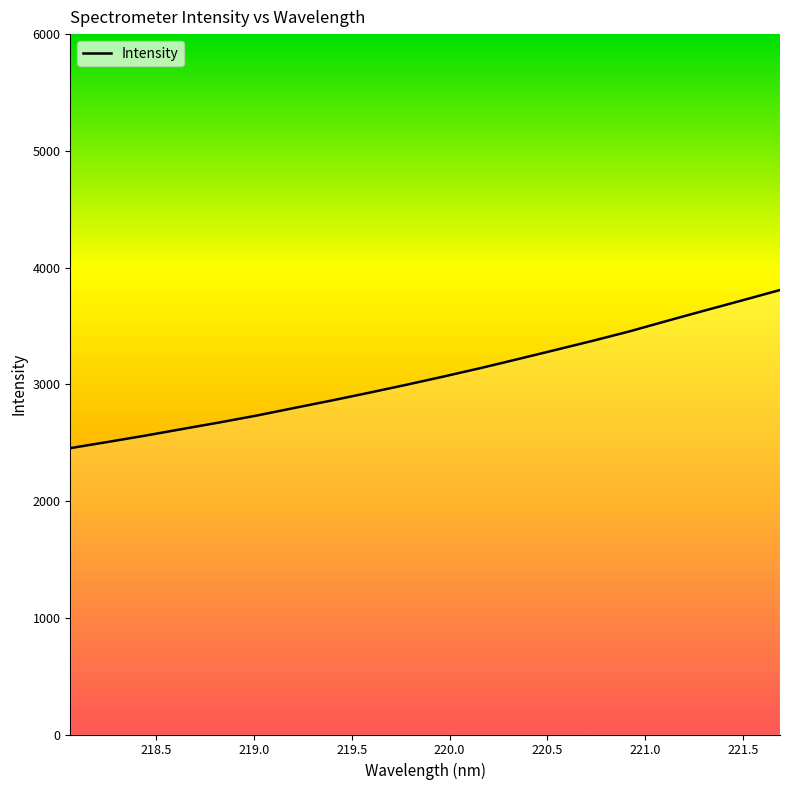

What is the smallest value displayed?

2453.1